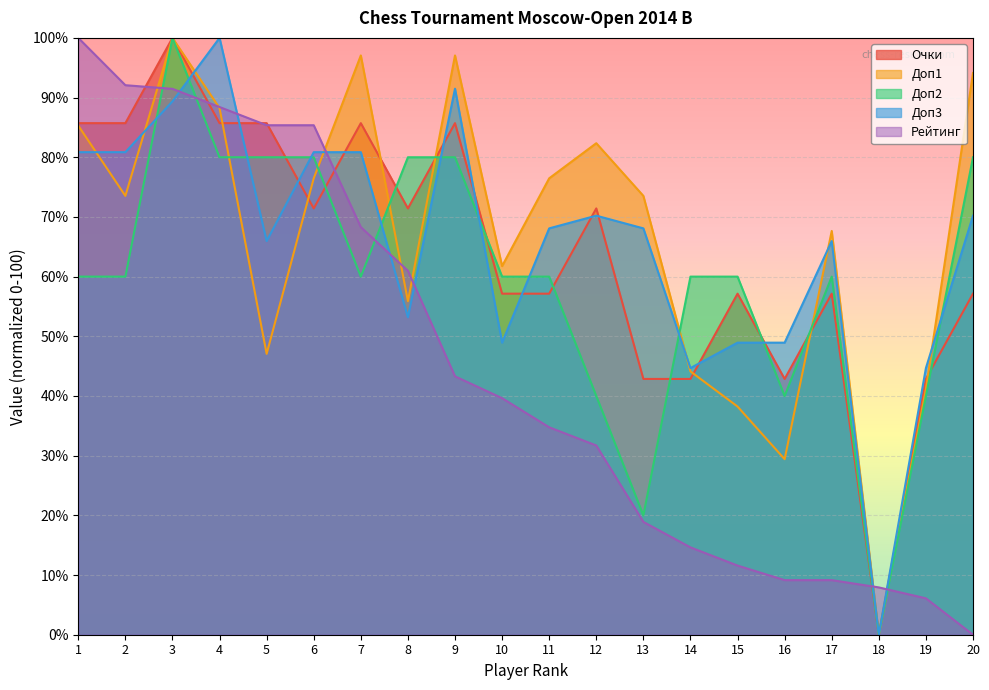

How many values in the Доп2 series exceed 60?

7